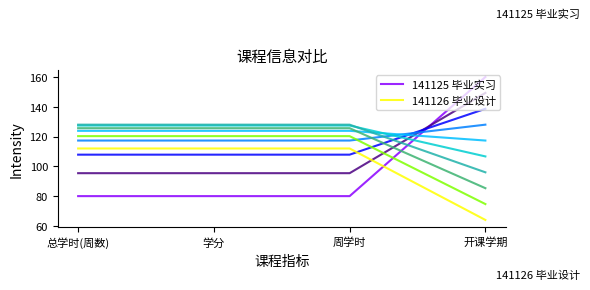

At which label does 141126 毕业设计 reach its minimum?

开课学期